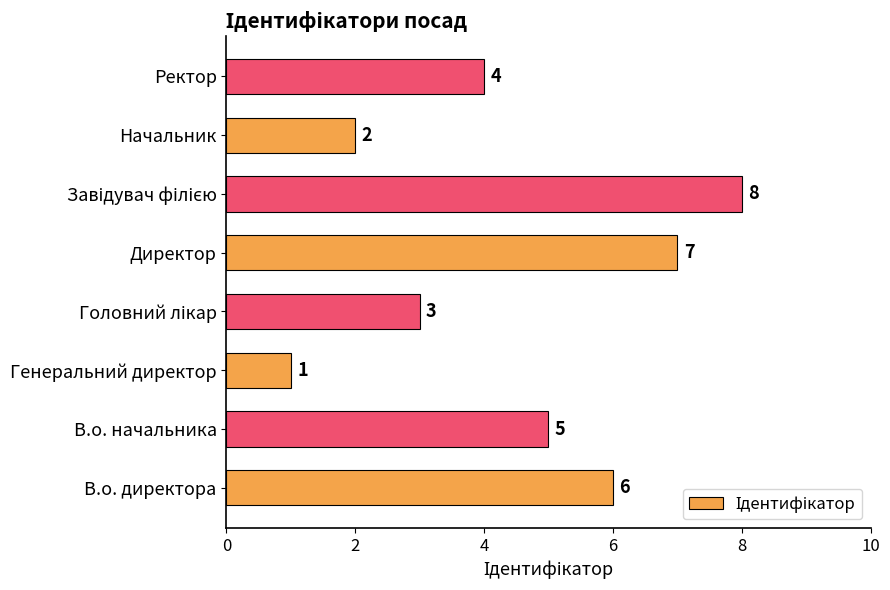

How many values are between 3 and 7?

5